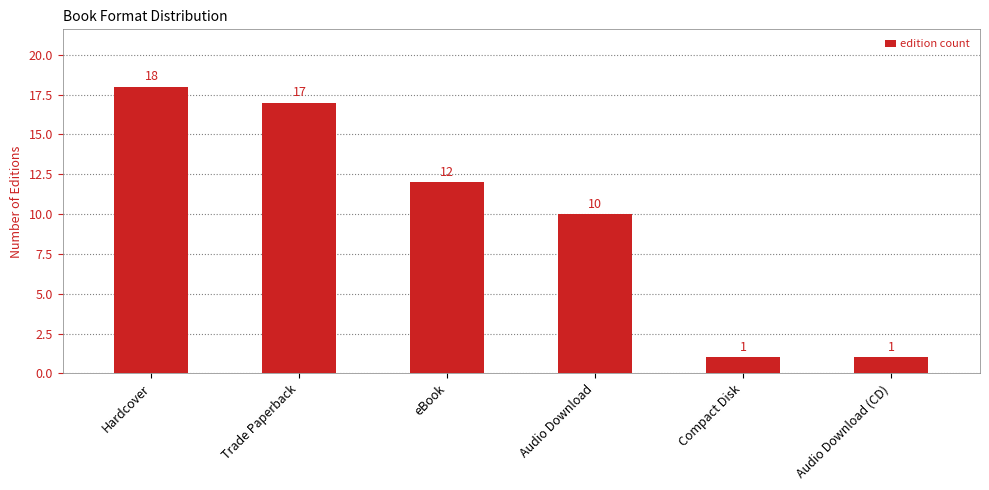

What is the change in value from eBook to Compact Disk?

-11